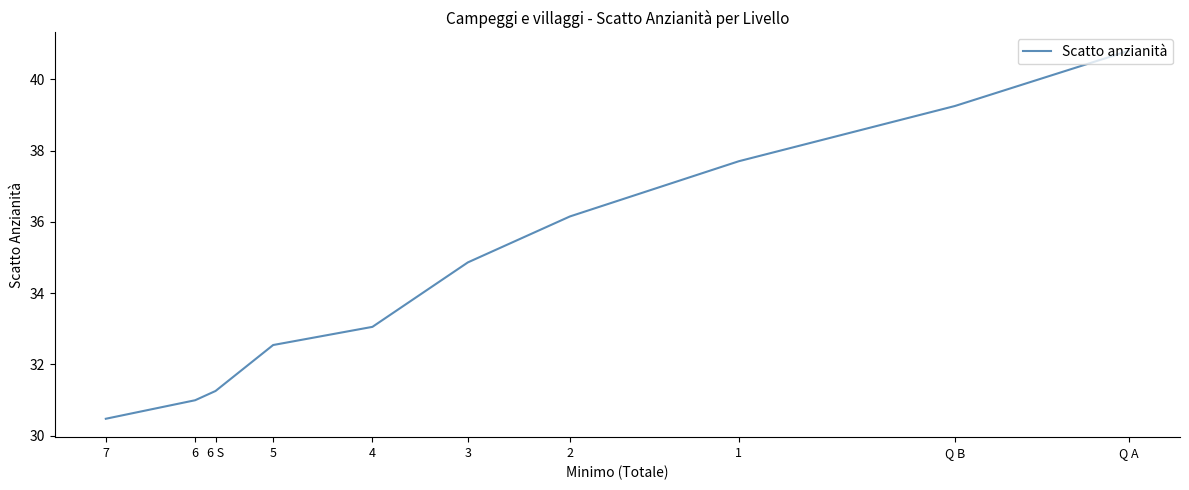

What is the change in value from Q A to 3?

-5.9